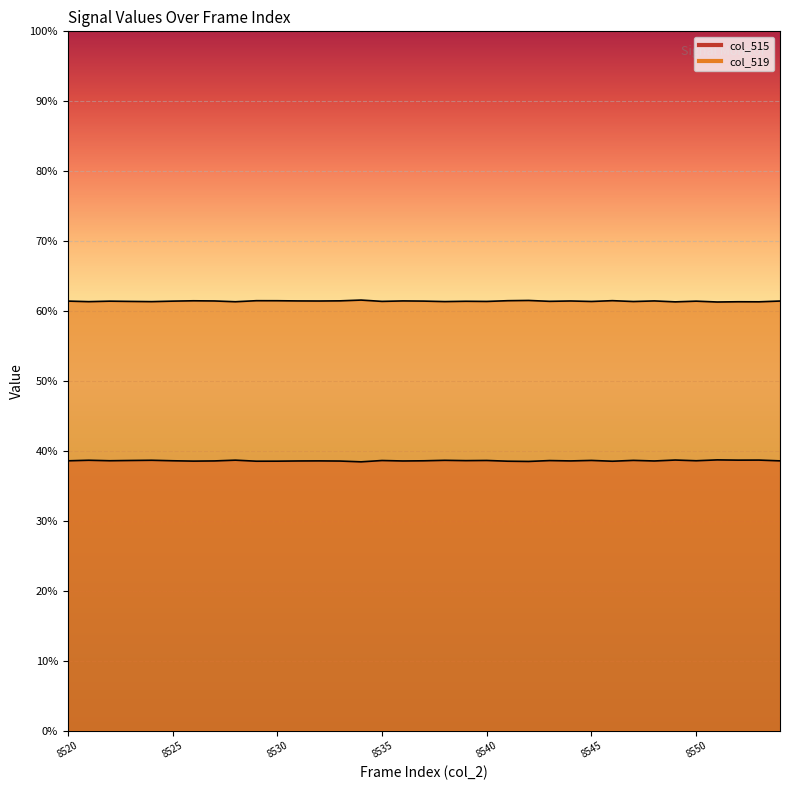

What is the sum of all col_519 values?

1408547